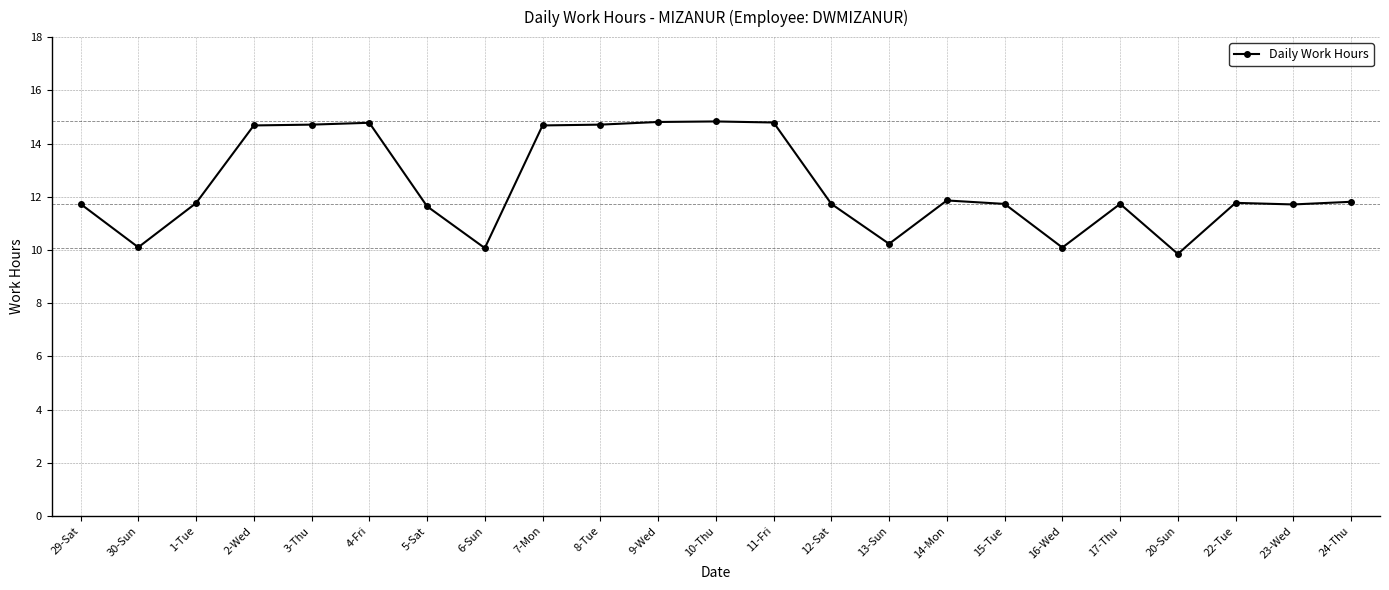

How many lines are shown in the chart?

1